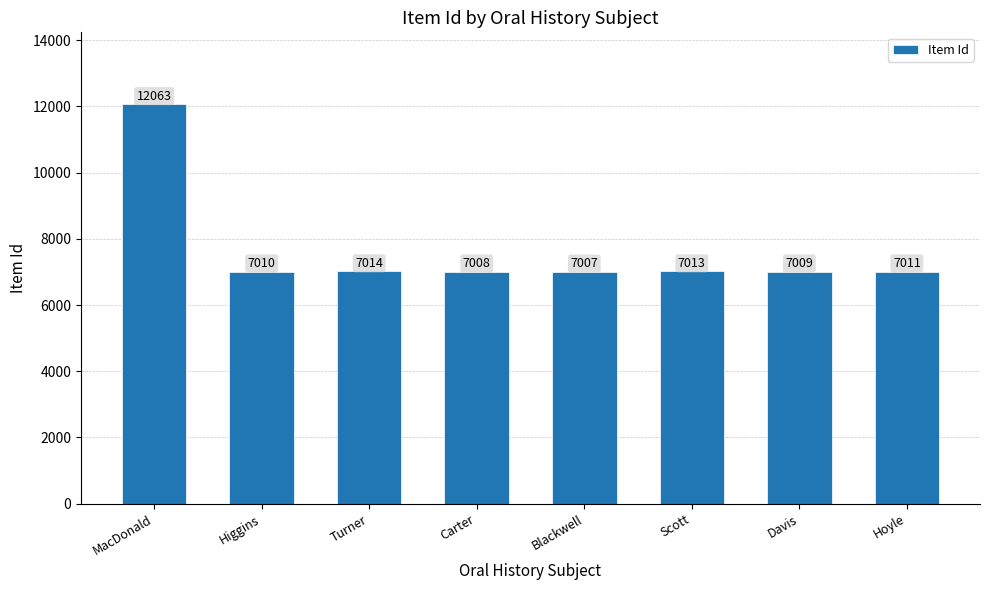

What position from the right is Carter?

5